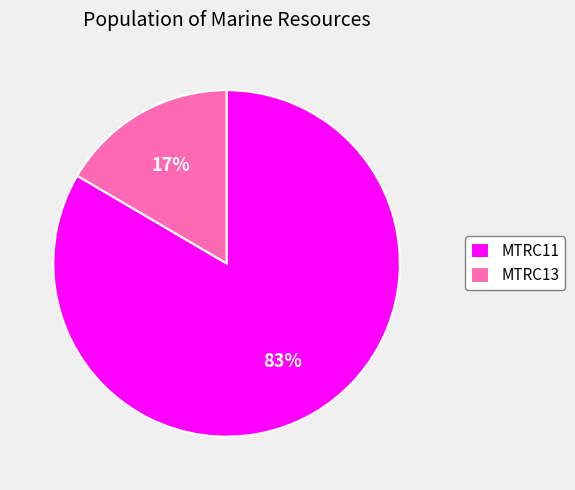

Which has a higher value, MTRC11 or MTRC13?

MTRC11